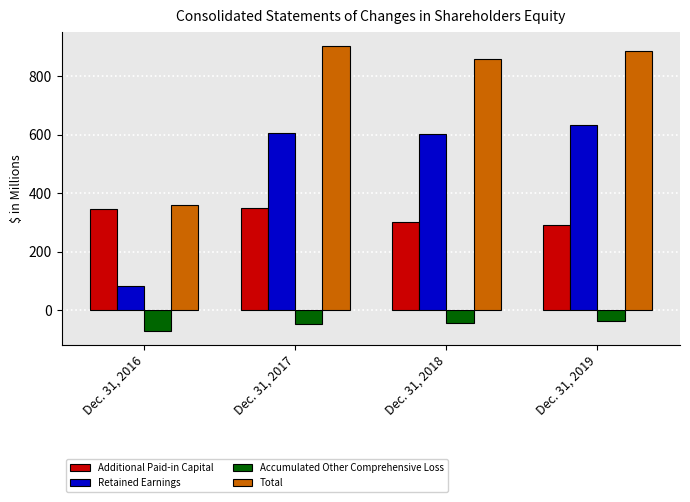

Are the bars horizontal?

No